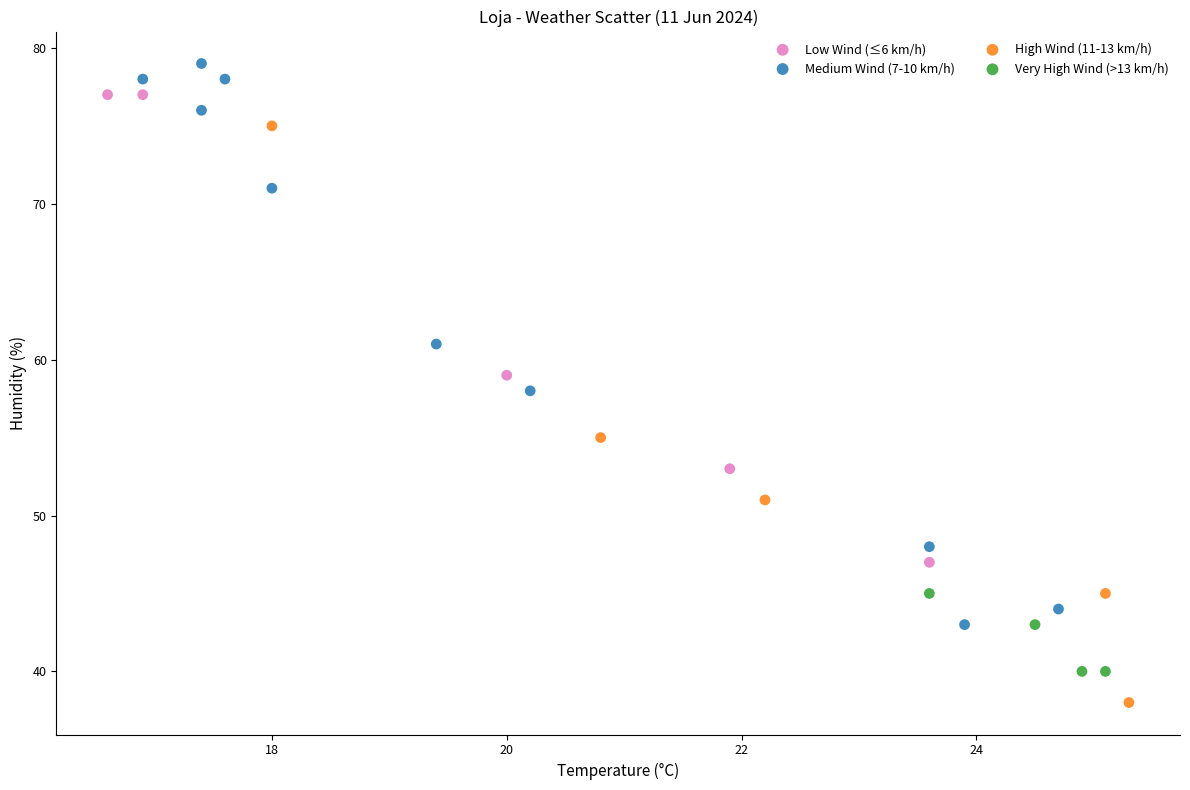

Which series reaches the maximum Y coordinate?

Medium Wind (7-10 km/h)